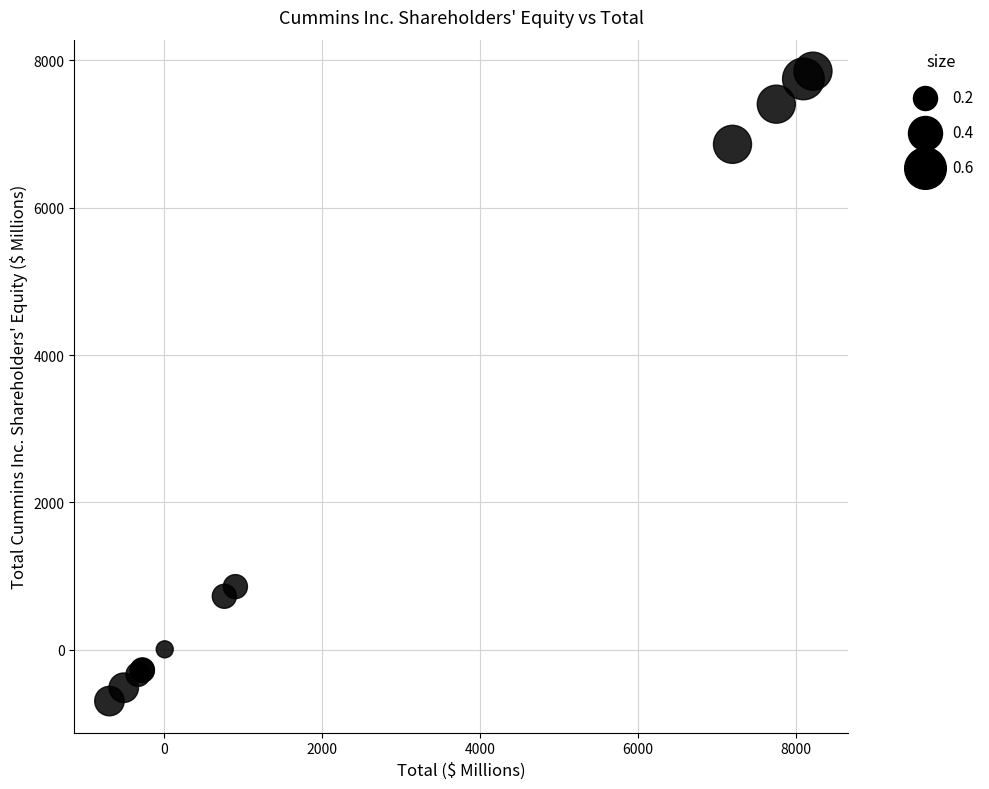

What Y value in the scatter plot is closest to 3579?

858